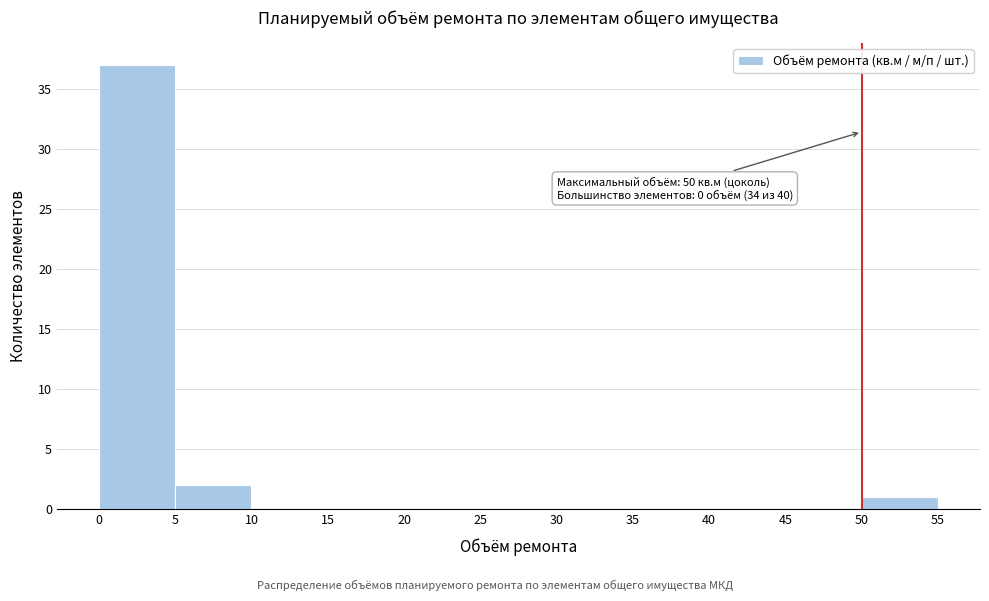

Over which range of the x-axis is the bar tallest?

0 to 5